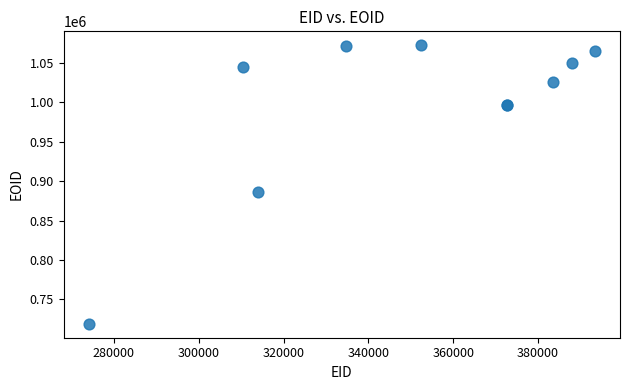

What Y value in the scatter plot is closest to 895821?

886277